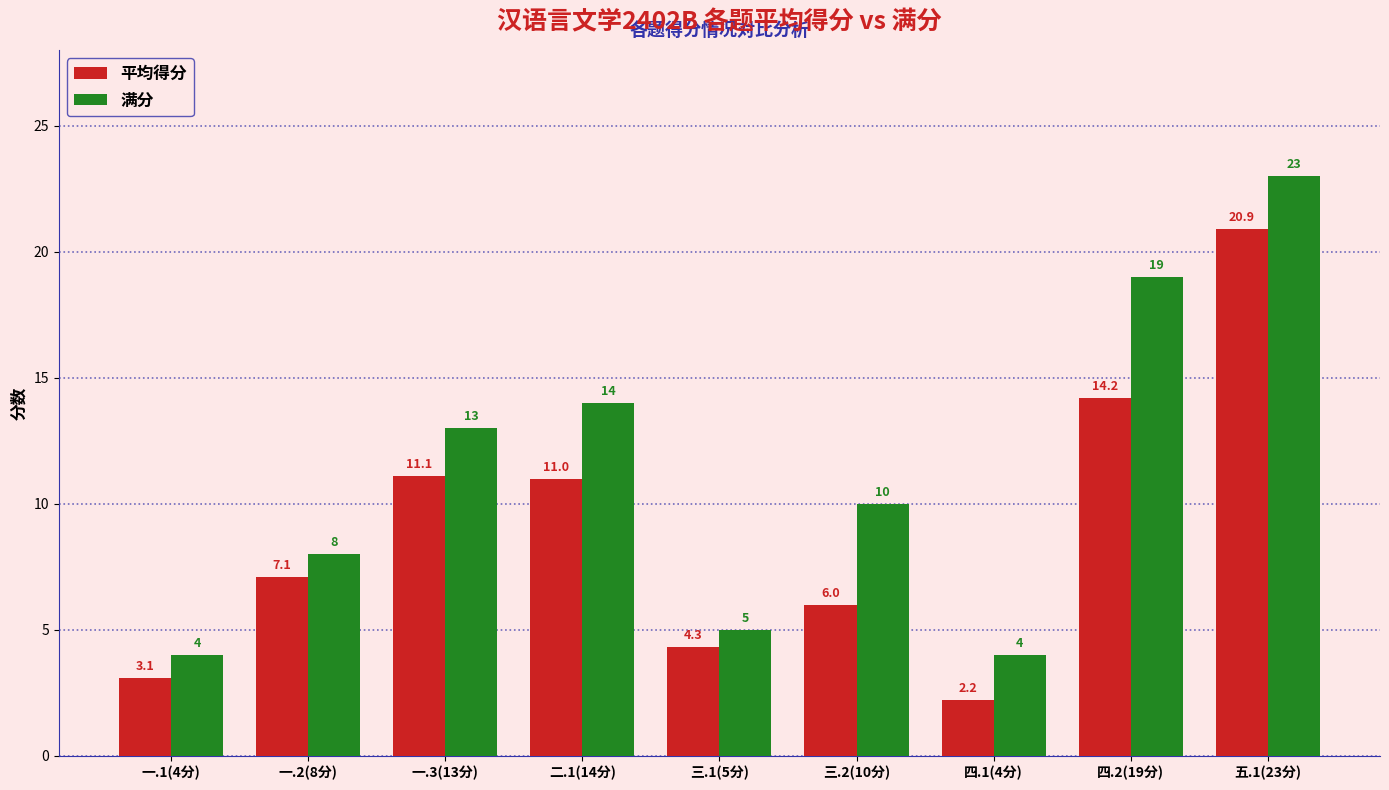

What is the difference between the second highest and second lowest values in the 满分 series?

15.0